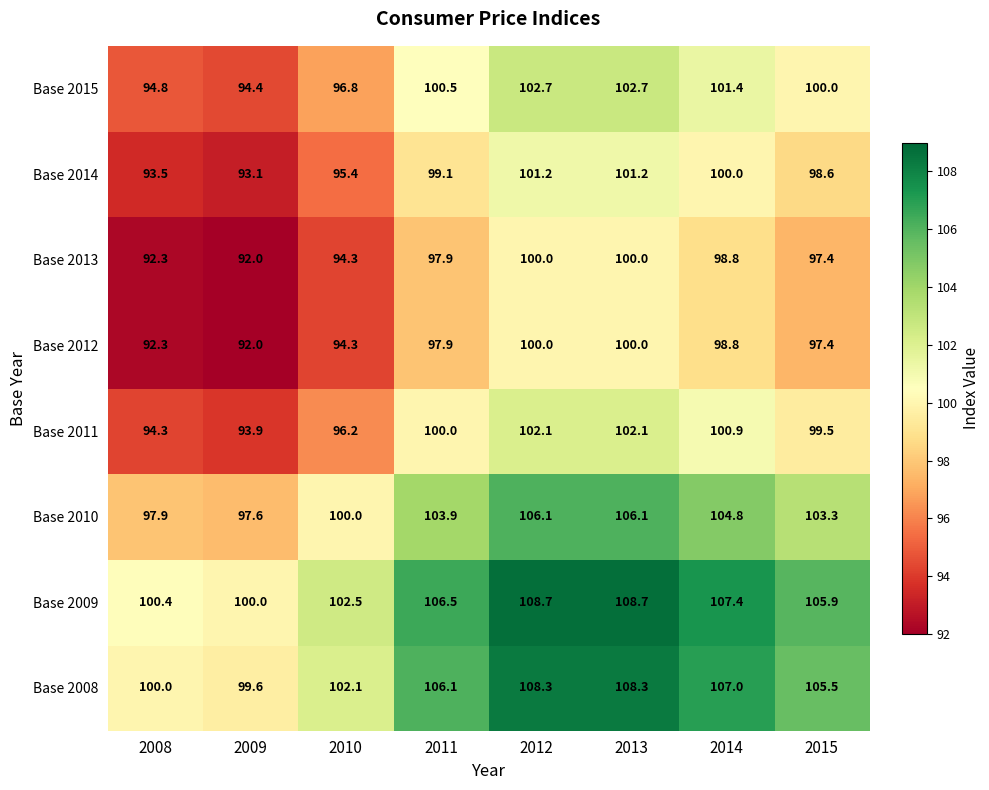

At how many categories does at least one series exceed 97?

8